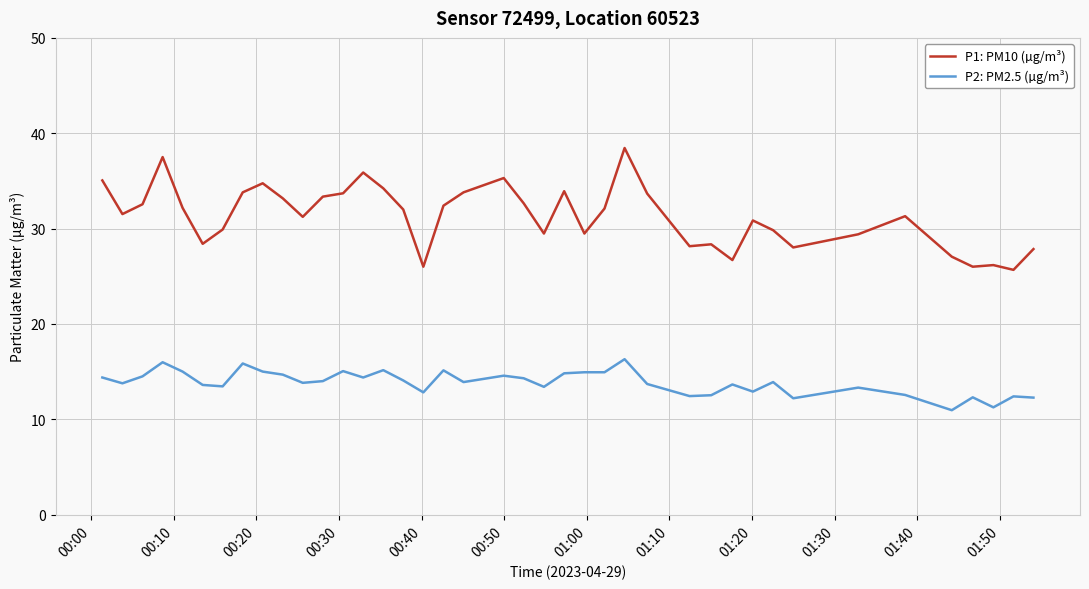

Which series has the widest spread of values?

P1: PM10 (µg/m³)